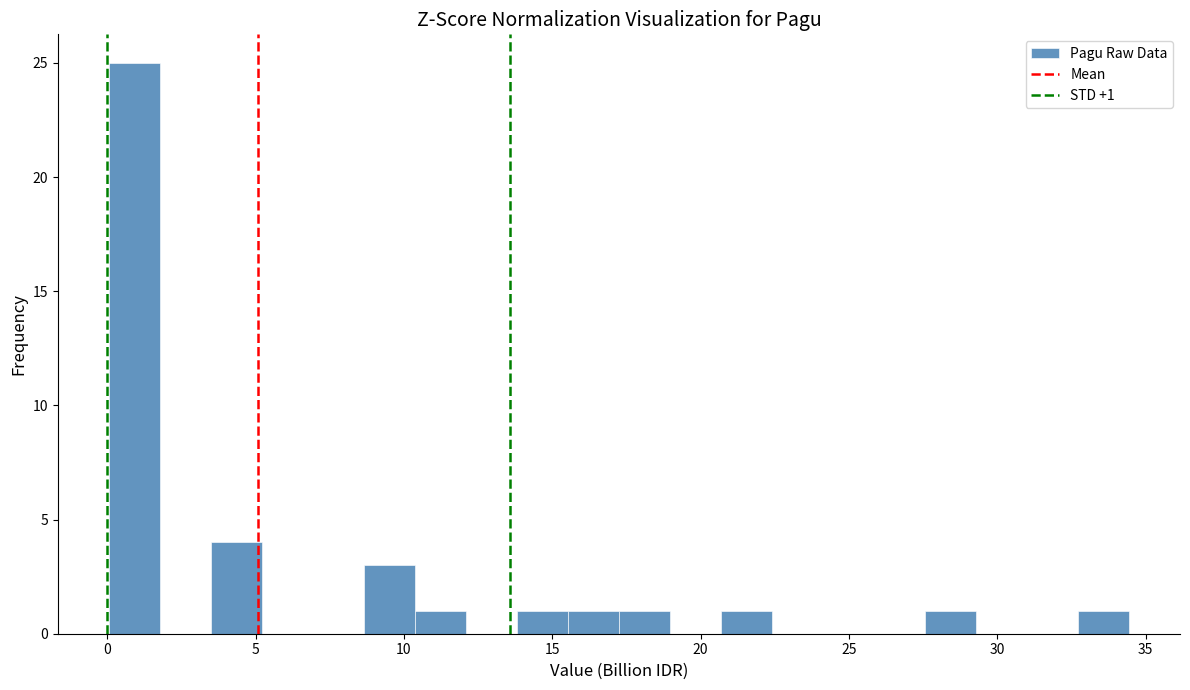

Around what value on the x-axis is the tallest bar? Give the approximate position of its centre, as read against the axis.

1.0